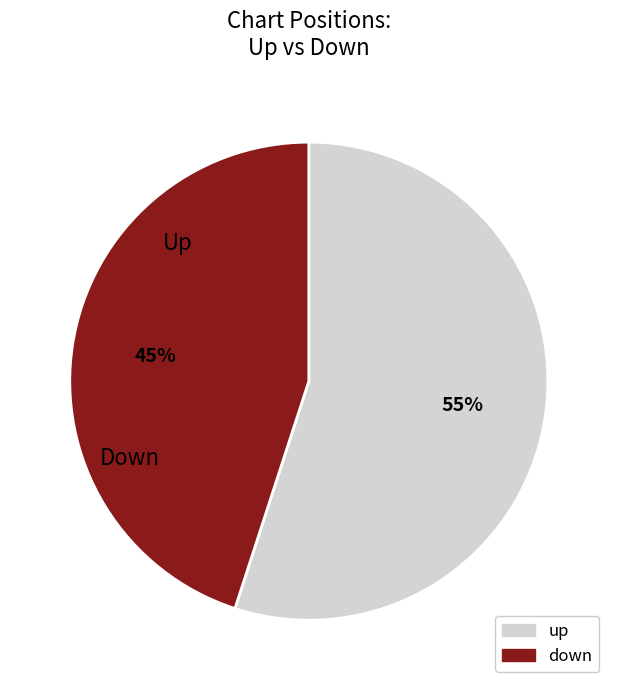

Which category accounts for the majority?

up